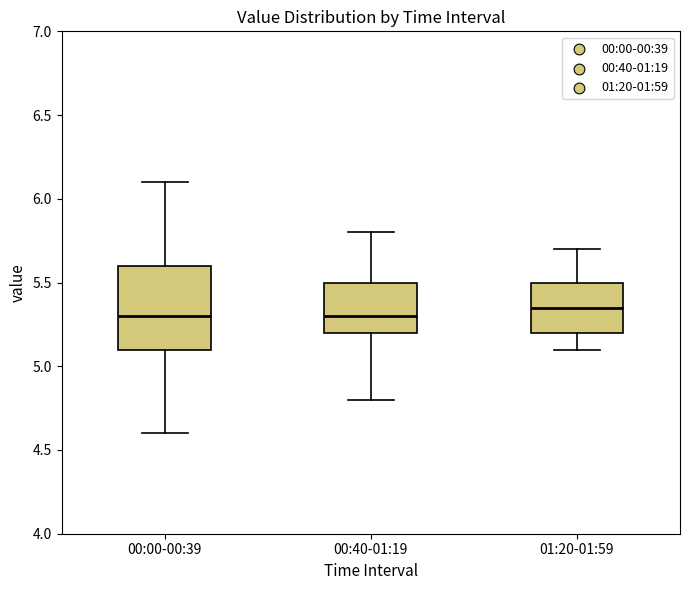

Where does the lower whisker of the box for 00:40-01:19 end on the y-axis? The values are not printed on the chart, so give them approximately, as read against the axis.

4.80